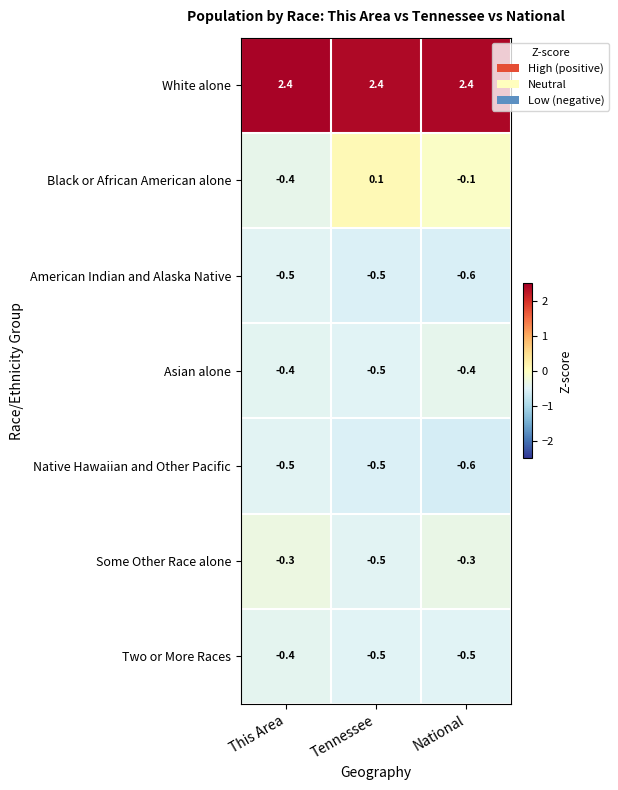

Which series has the widest spread of values?

Black or African American alone